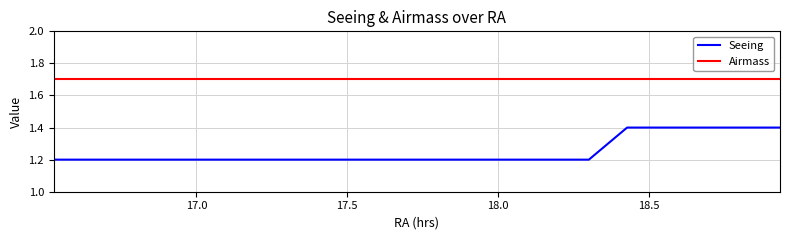

Rank the series by their maximum value, from lowest to highest.

Seeing, Airmass